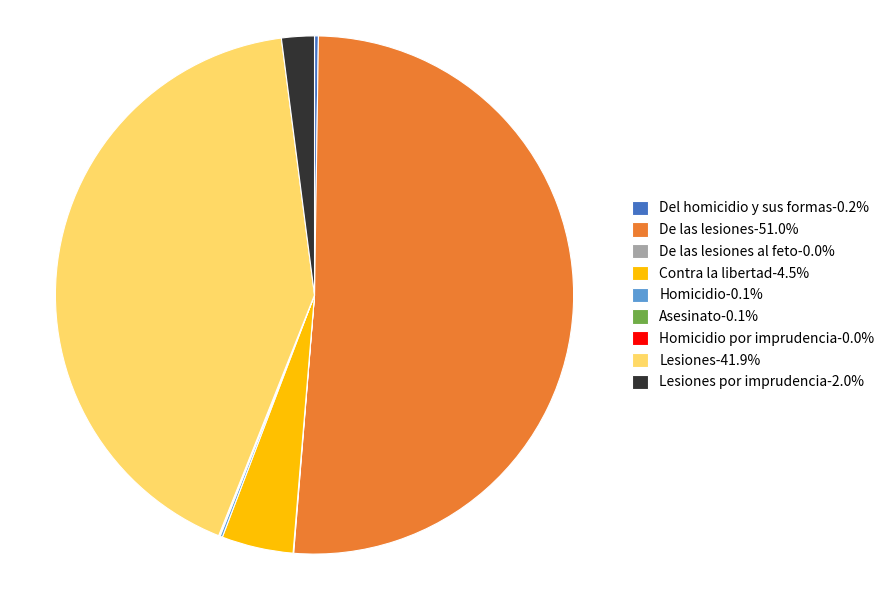

Does De las lesiones-51.0% account for over 50% of the chart?

Yes